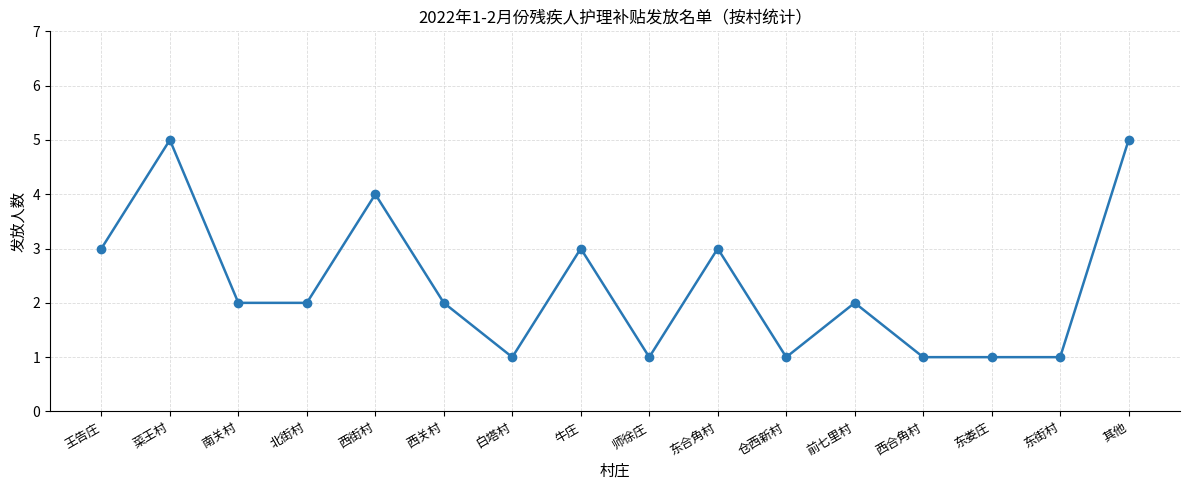

What is the value of the 11th point from the left?

1